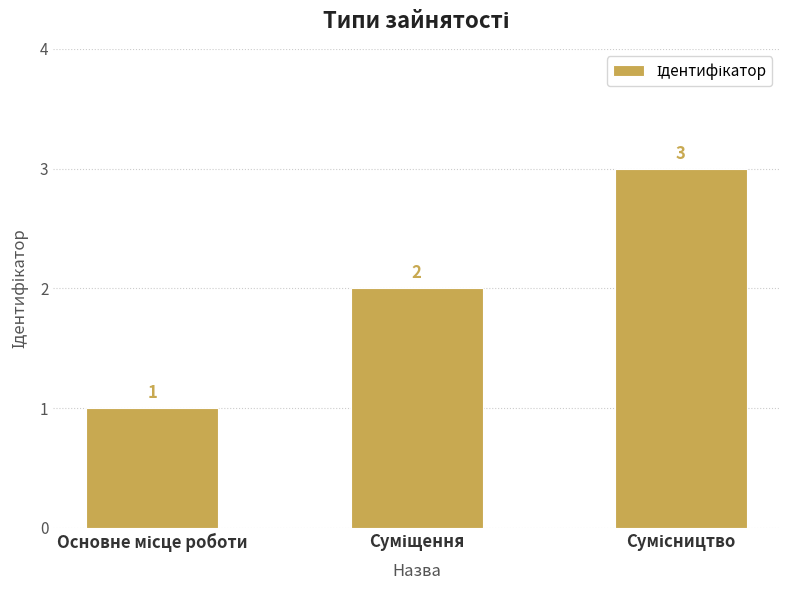

Reading left to right, list all the values displayed in this chart.

1	2	3